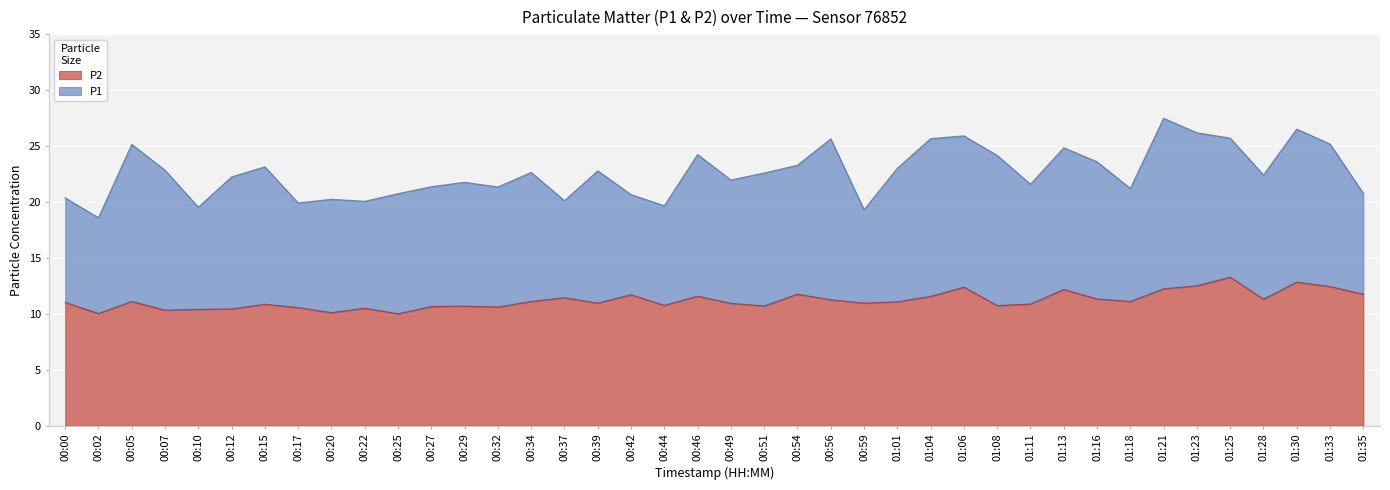

Count the number of data series in this chart.

2